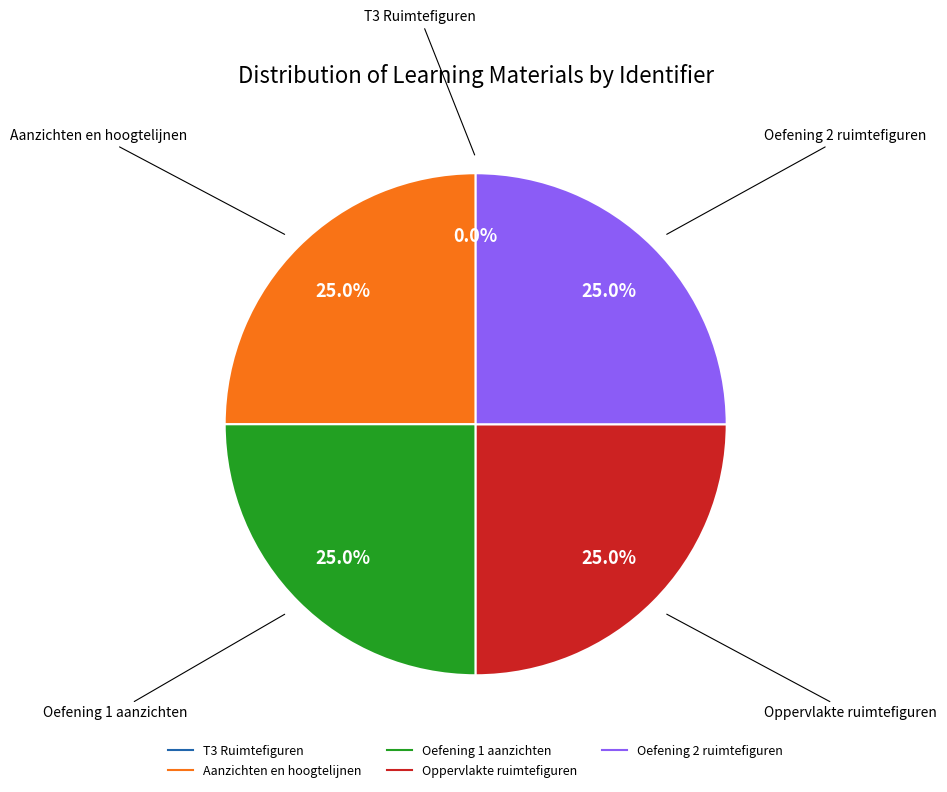

Does Aanzichten en hoogtelijnen account for over 50% of the chart?

No